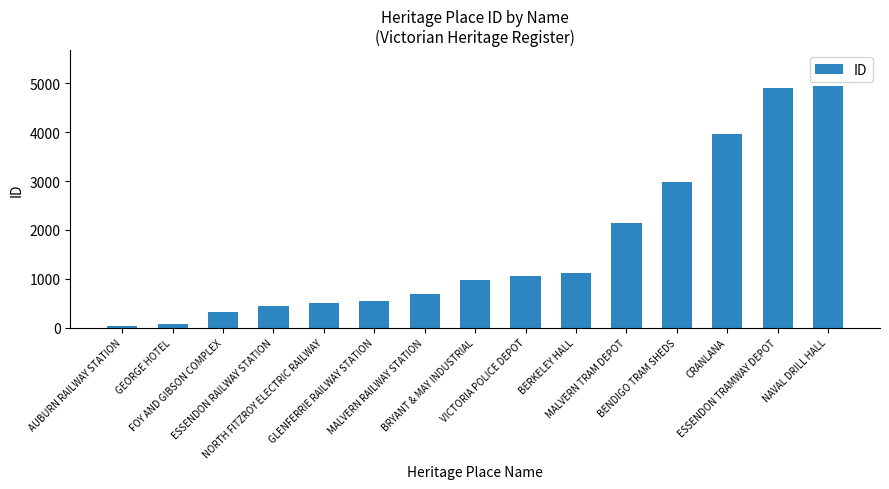

How many distinct data groups are displayed?

1